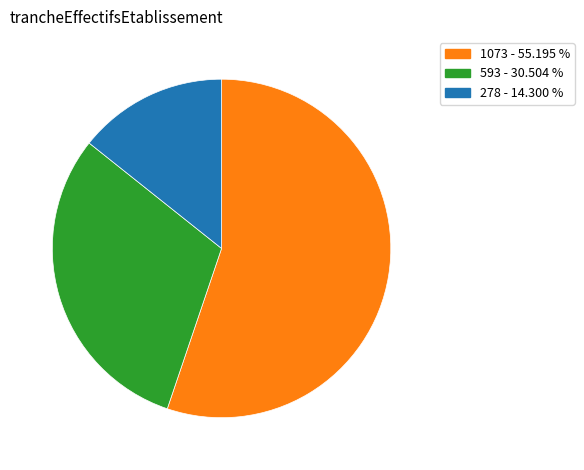

Does any single category account for the majority?

Yes